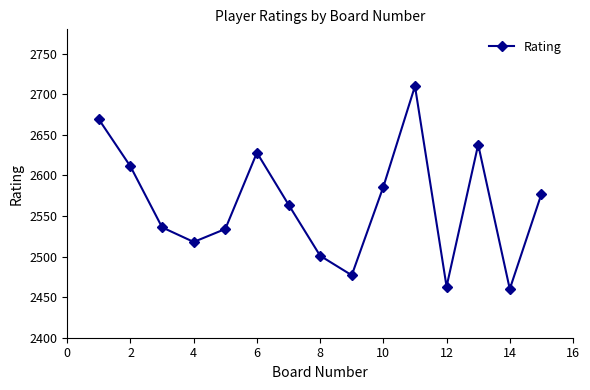

What is the maximum value shown in the chart?

2710